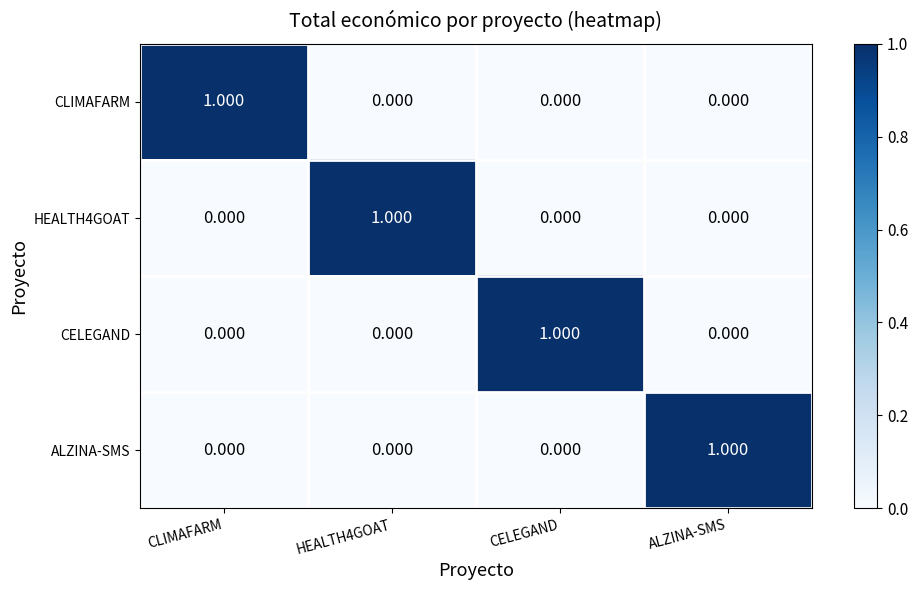

At how many categories does at least one series exceed 0?

4